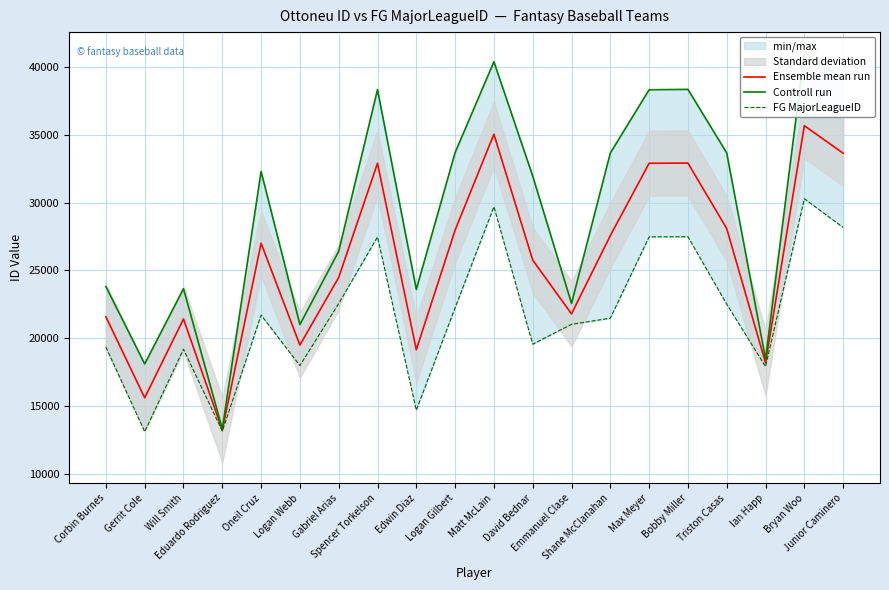

At which category is the sum across all series the highest?

Bryan Woo